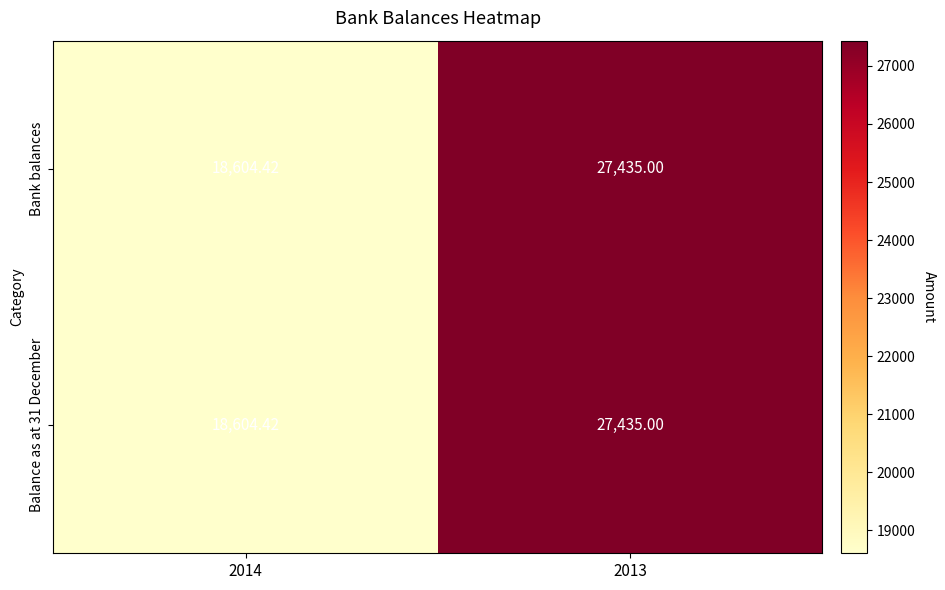

How many categories are shown in the chart?

2